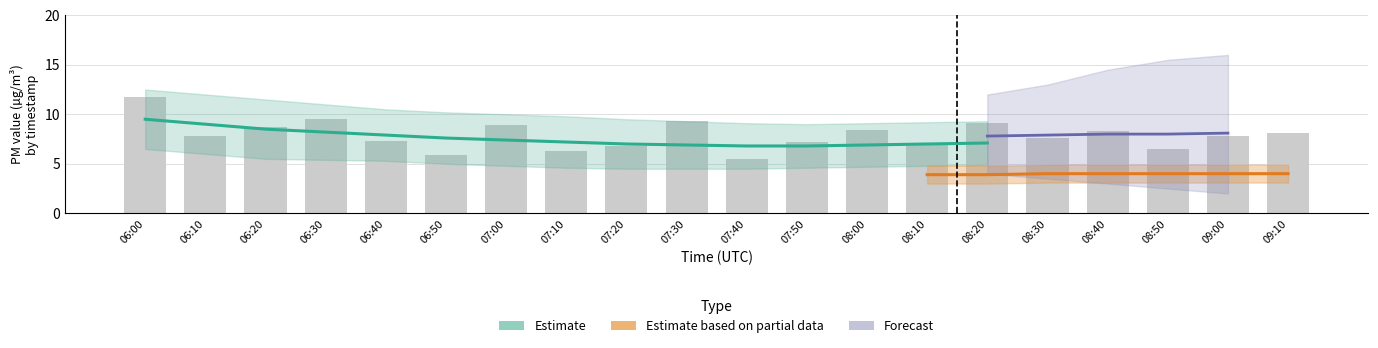

Count the number of values greater than 7.

14